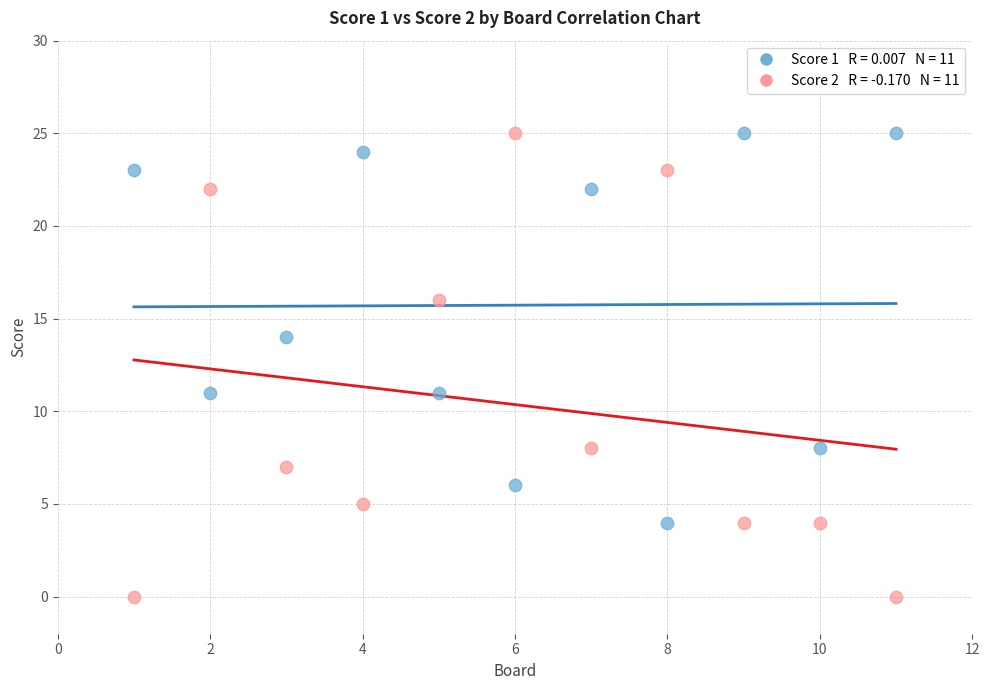

Across all data points, what is the range of X values (max minus min)?

10